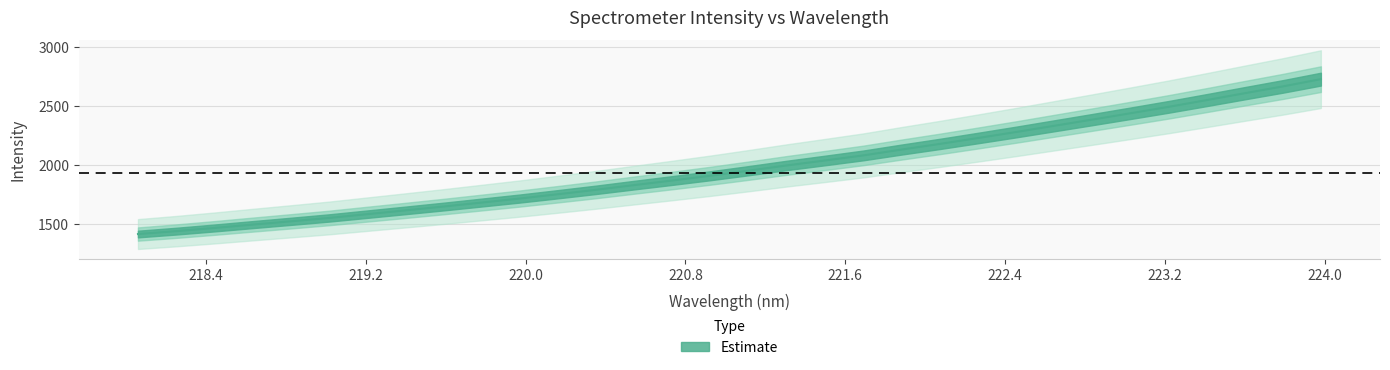

What is the label of the 7th point from the left?

219.2067